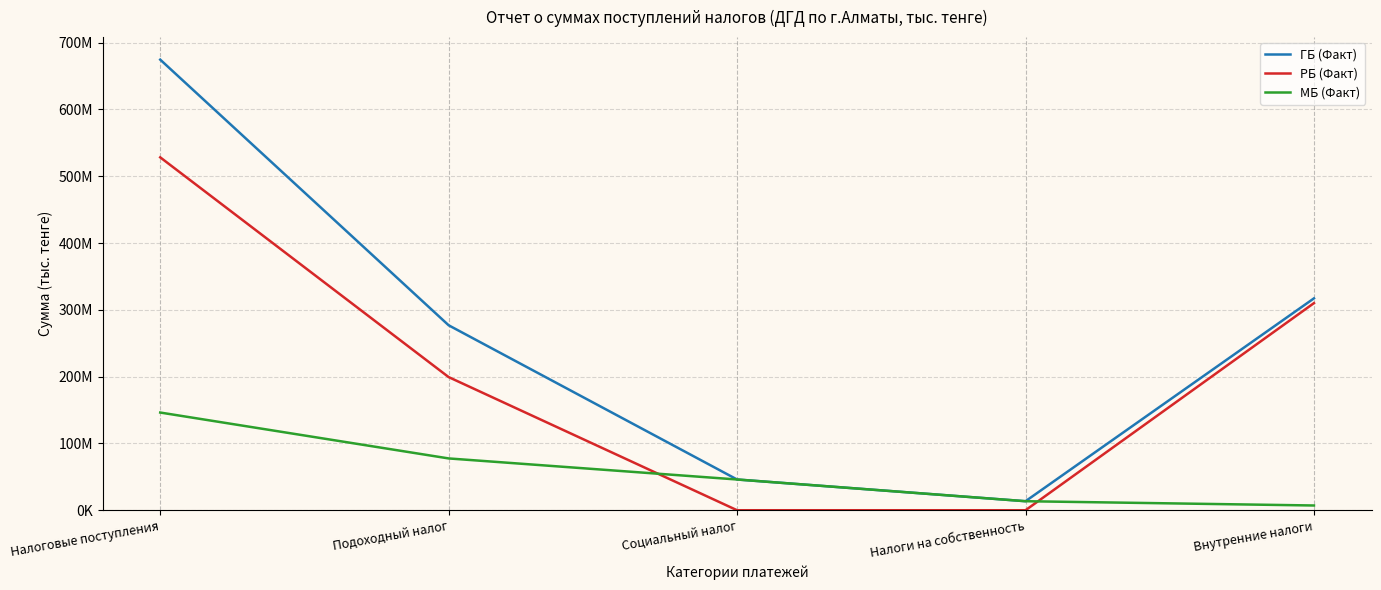

Which label corresponds to the smallest value in the chart?

Социальный налог